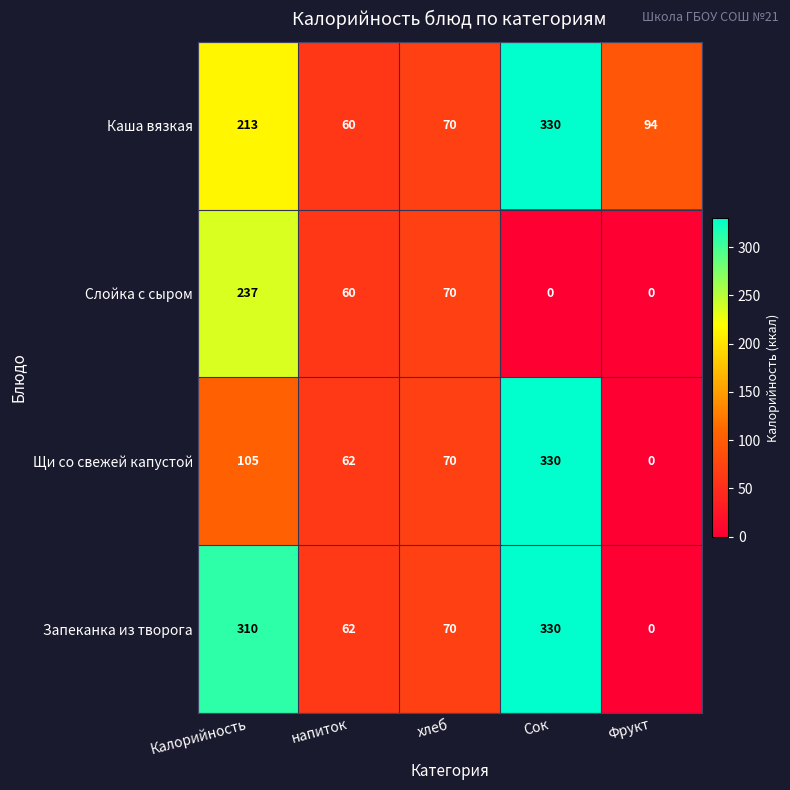

Where does the Каша вязкая series first go above 94?

Калорийность